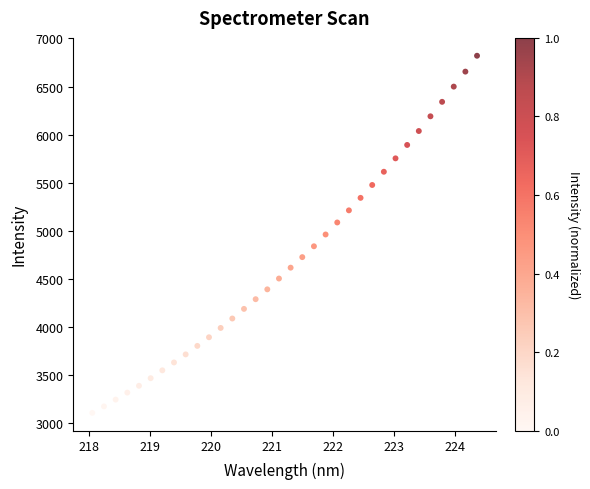

What is the range of Y values (max minus min)?

3713.2